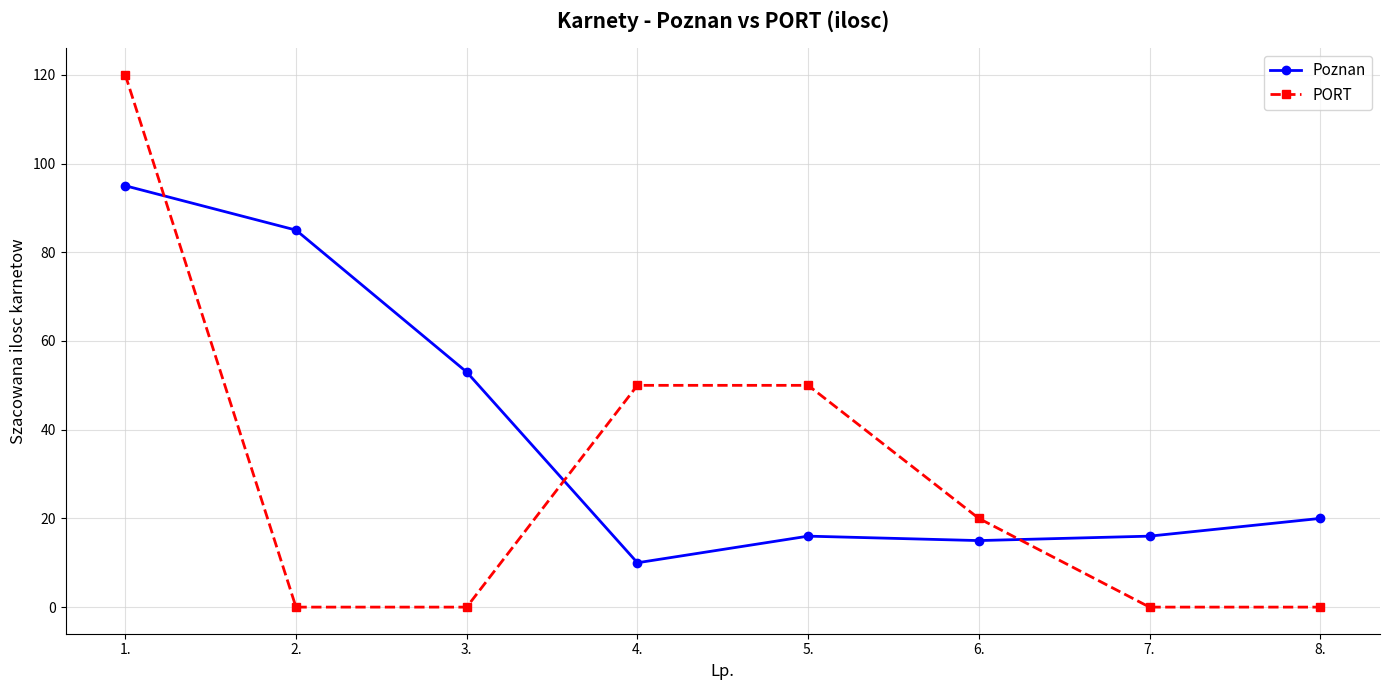

List the series in order of their peak value, lowest first.

Poznan, PORT